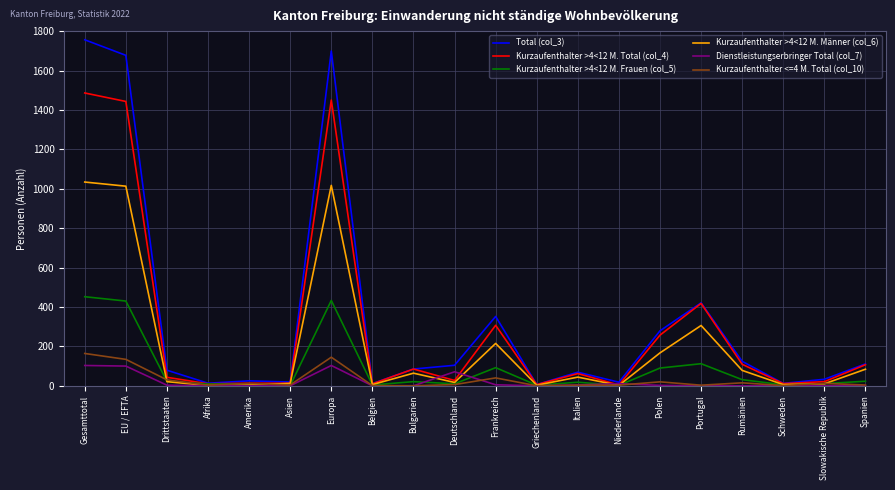

Is the value of Kurzaufenthalter <=4 M. Total (col_10) at Slowakische Republik greater than the value of Kurzaufenthalter >4<12 M. Total (col_4) at Gesamttotal?

No